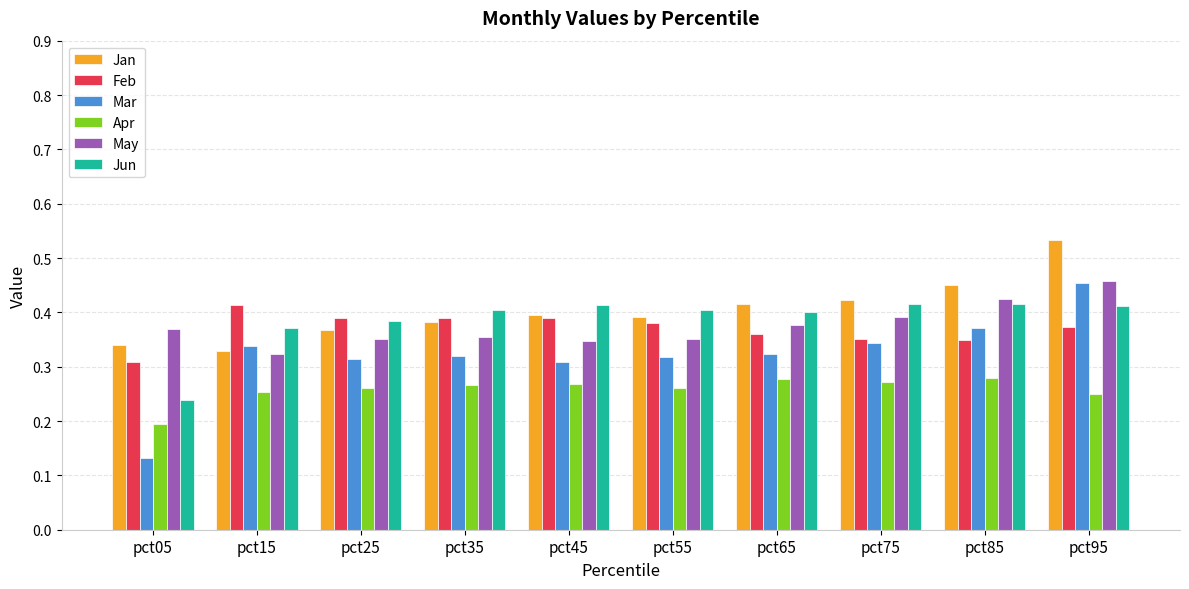

Which label corresponds to the smallest value in the chart?

pct05